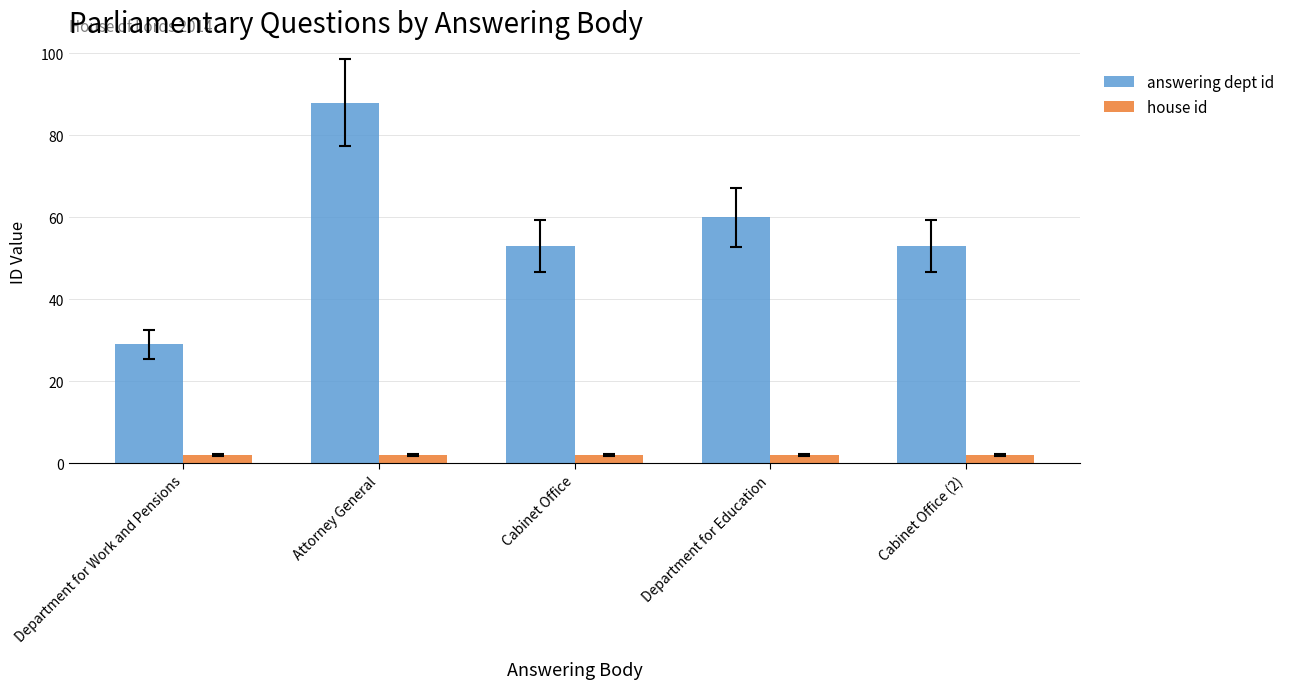

At which label is answering dept id closest to 58?

Department for Education